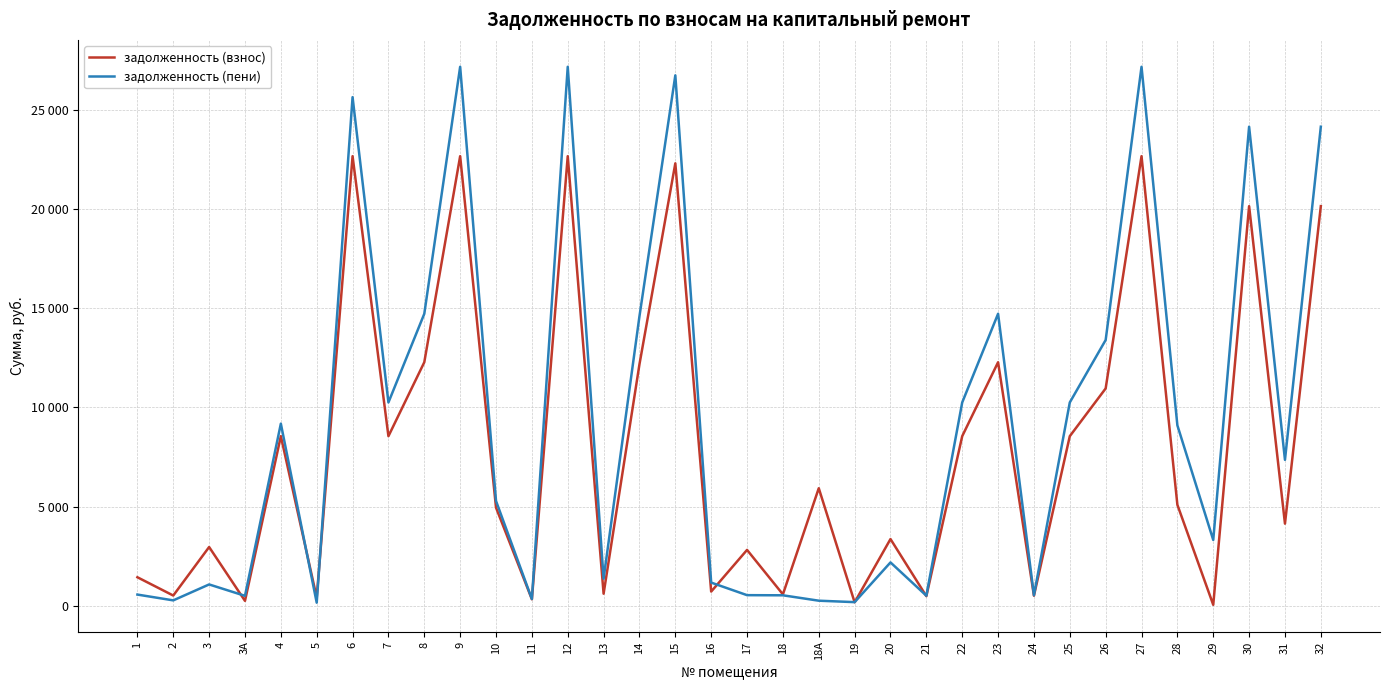

At which label does задолженность (взнос) reach its peak?

6